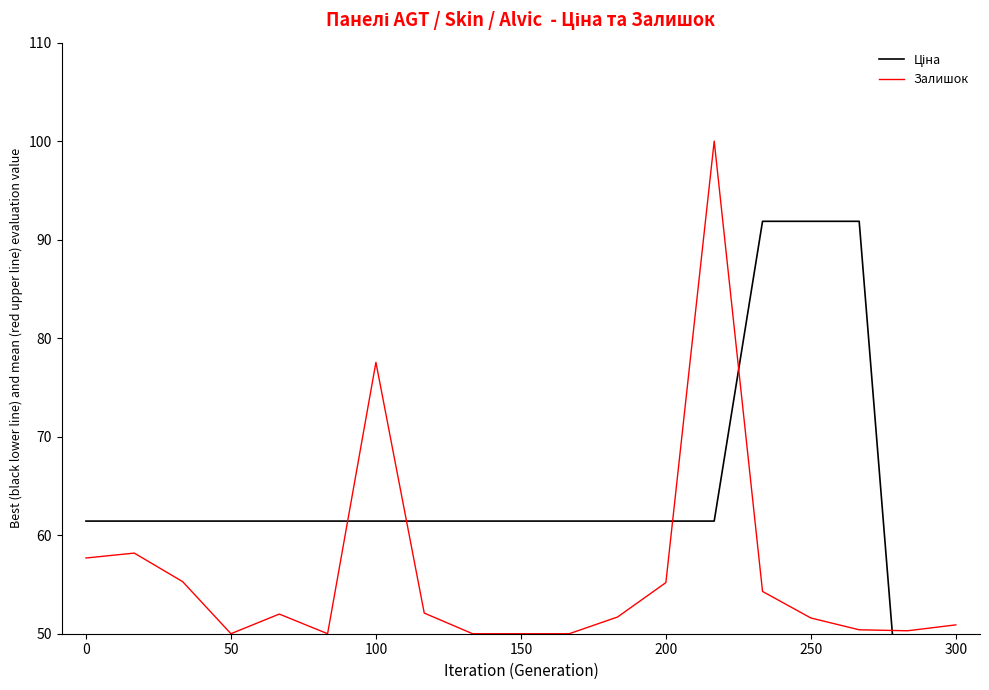

Which series ends up on top after the final intersection of Ціна and Залишок?

Залишок